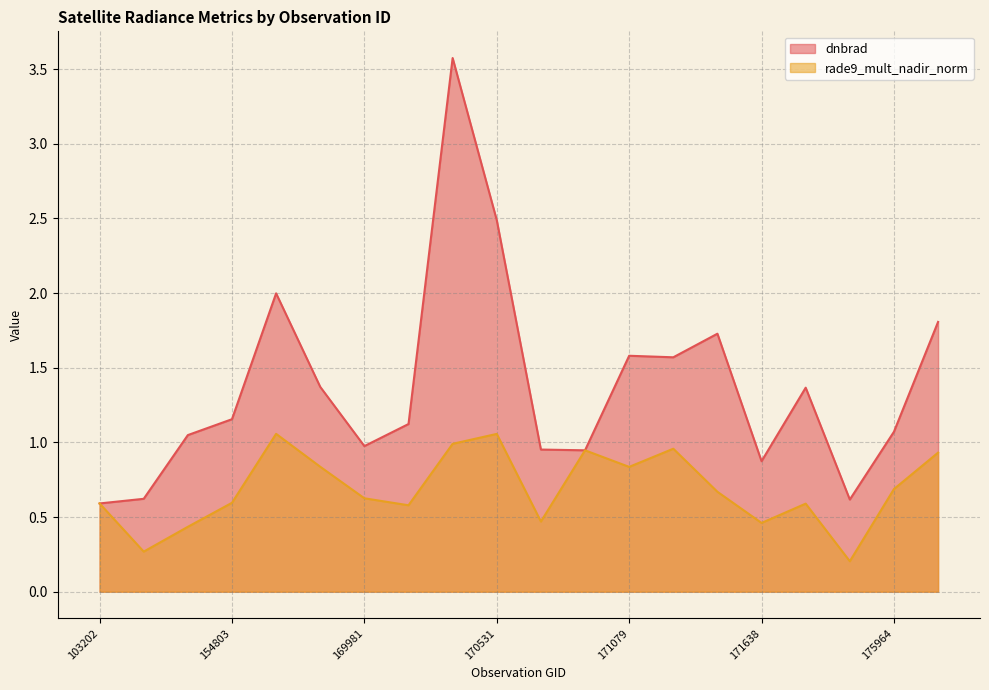

What are all the series names shown in the legend?

dnbrad, rade9_mult_nadir_norm